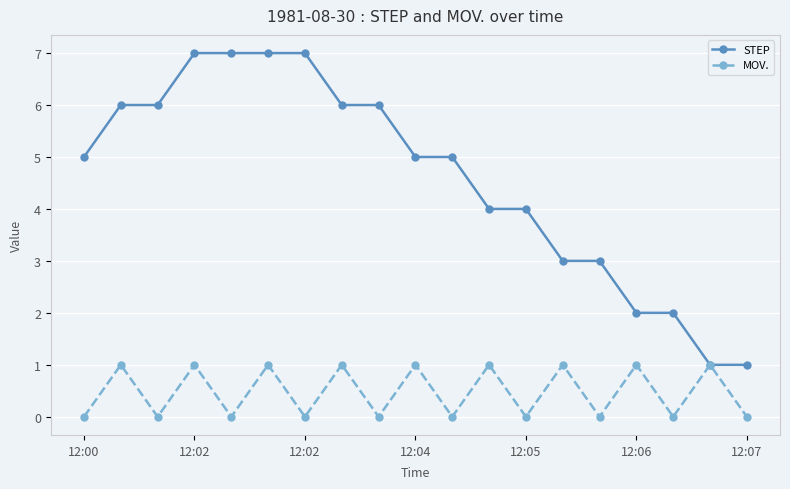

List the series in order of their overall mean, highest first.

STEP, MOV.